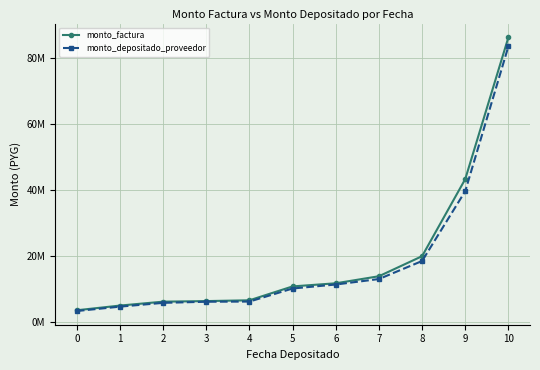

Rank the categories by monto_factura value from lowest to highest.

0, 1, 2, 3, 4, 5, 6, 7, 8, 9, 10